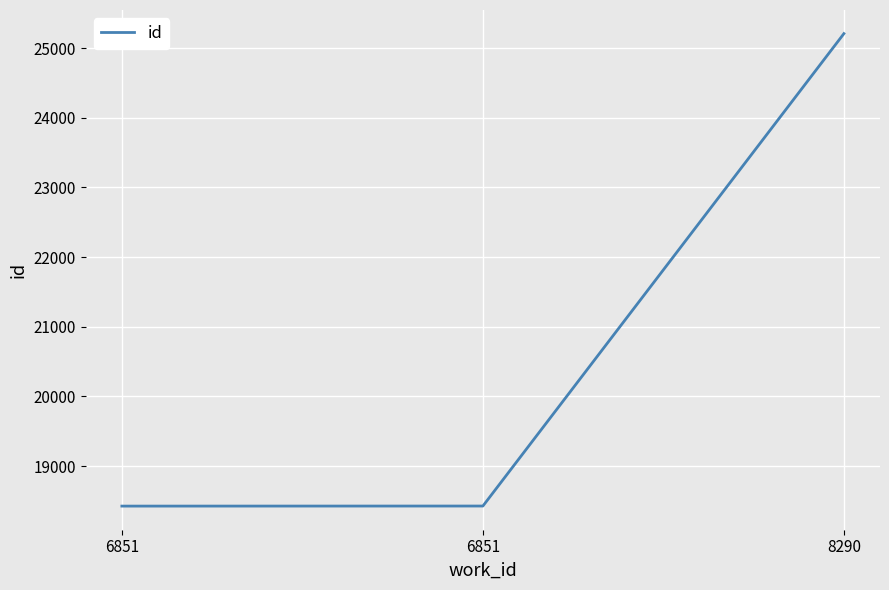

Is this an area chart (filled region under the line)?

No